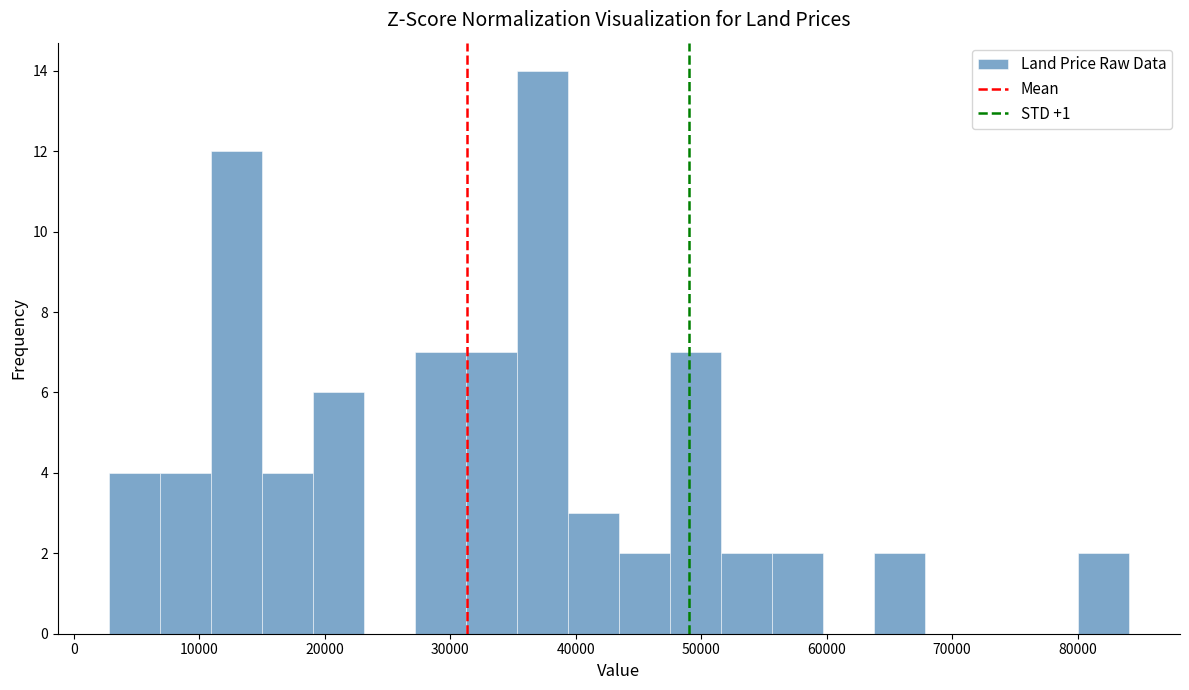

How tall is the bar that spans 27000 to 31000 on the x-axis? Neither the bar edges nor the heights are printed on the chart, so give them approximately, as read against the axes.

7